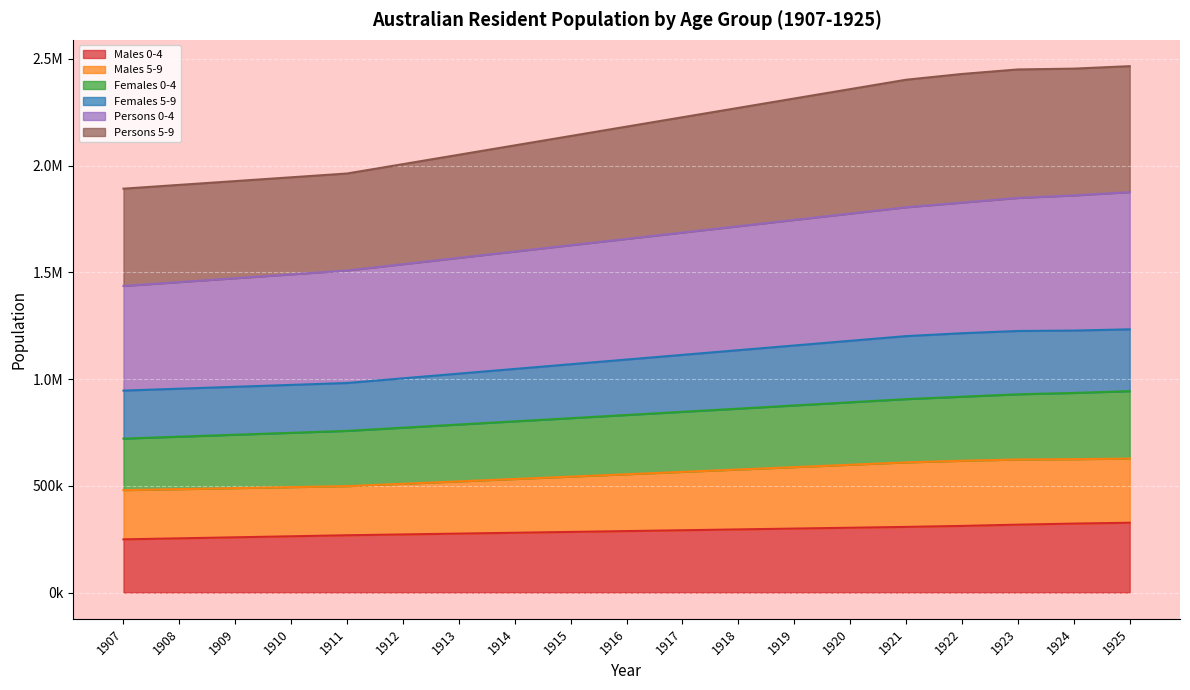

True or false: Females 5-9 and Persons 5-9 intersect in this chart.

False